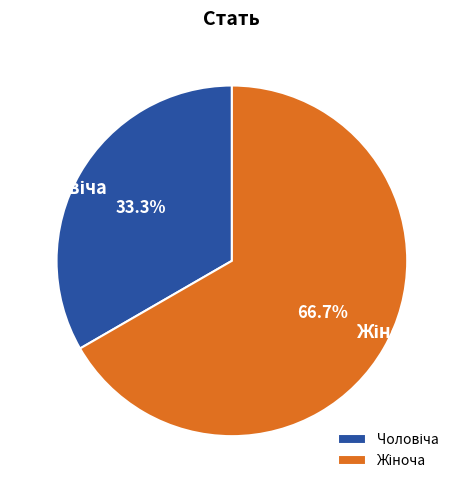

Does any single category account for the majority?

Yes